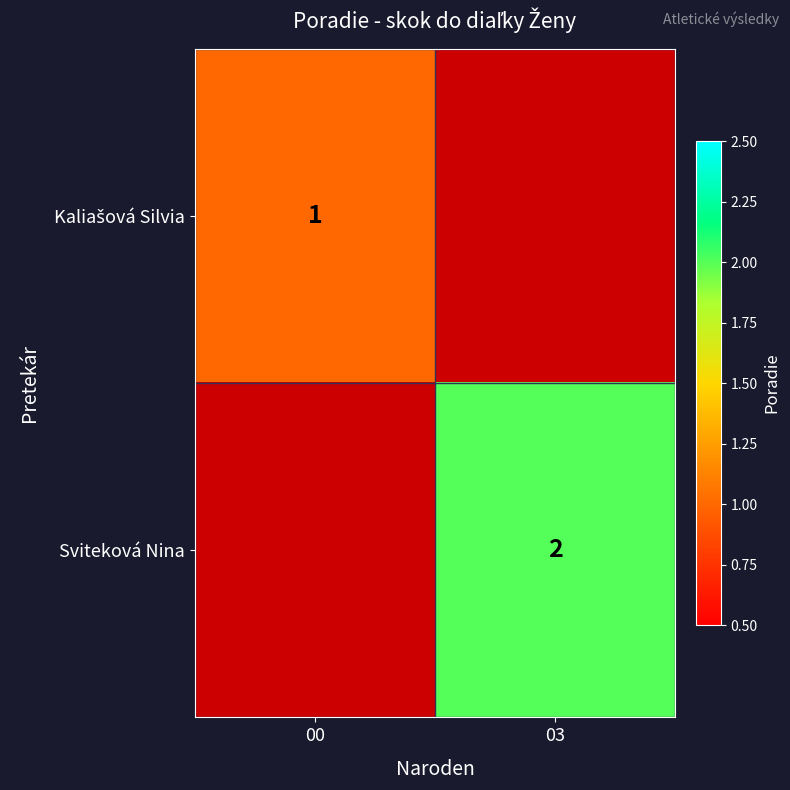

Between 00 and 03, which is larger?

03